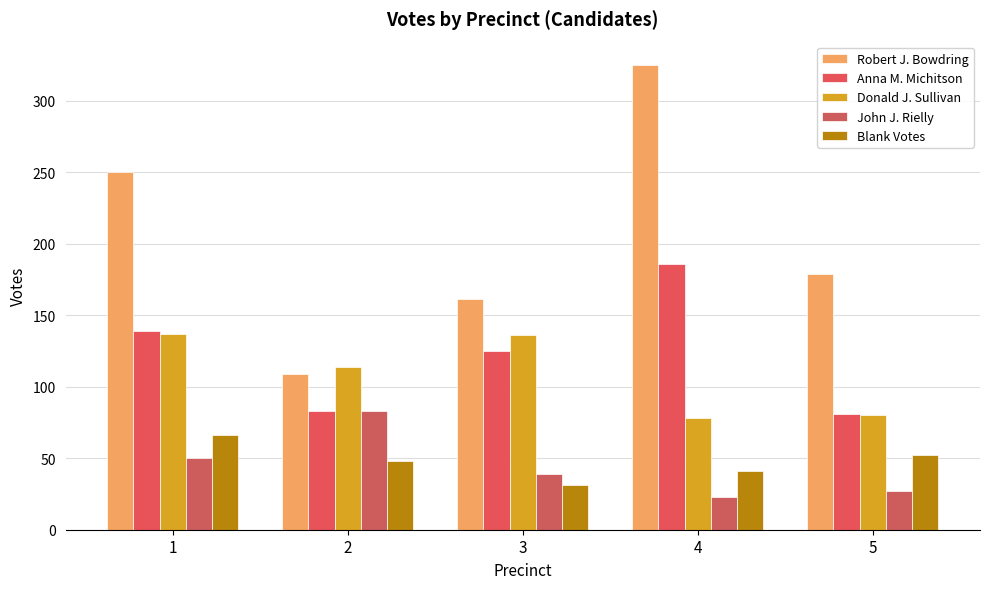

At how many categories does at least one series exceed 47?

5